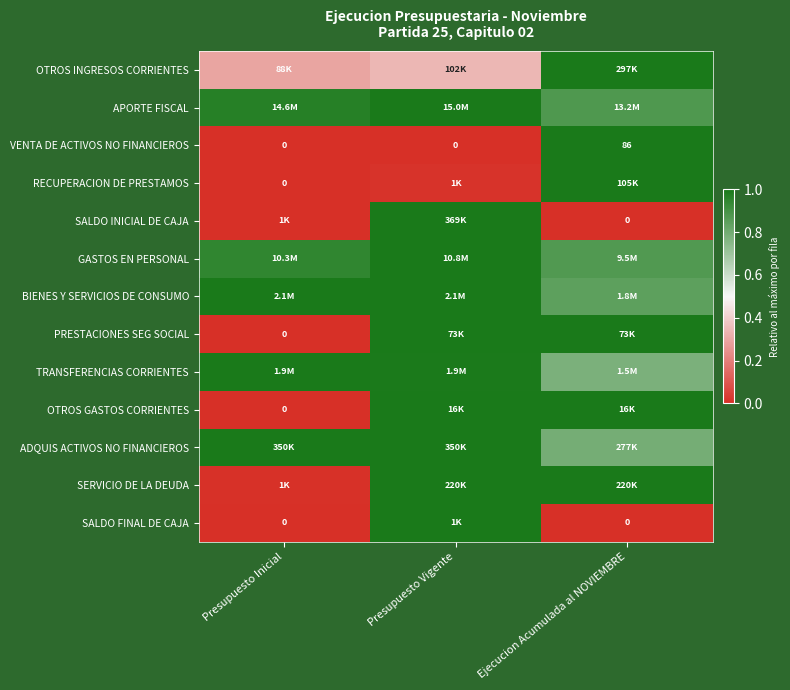

Which has a higher value, Ejecucion Acumulada al NOVIEMBRE or Presupuesto Inicial?

Ejecucion Acumulada al NOVIEMBRE